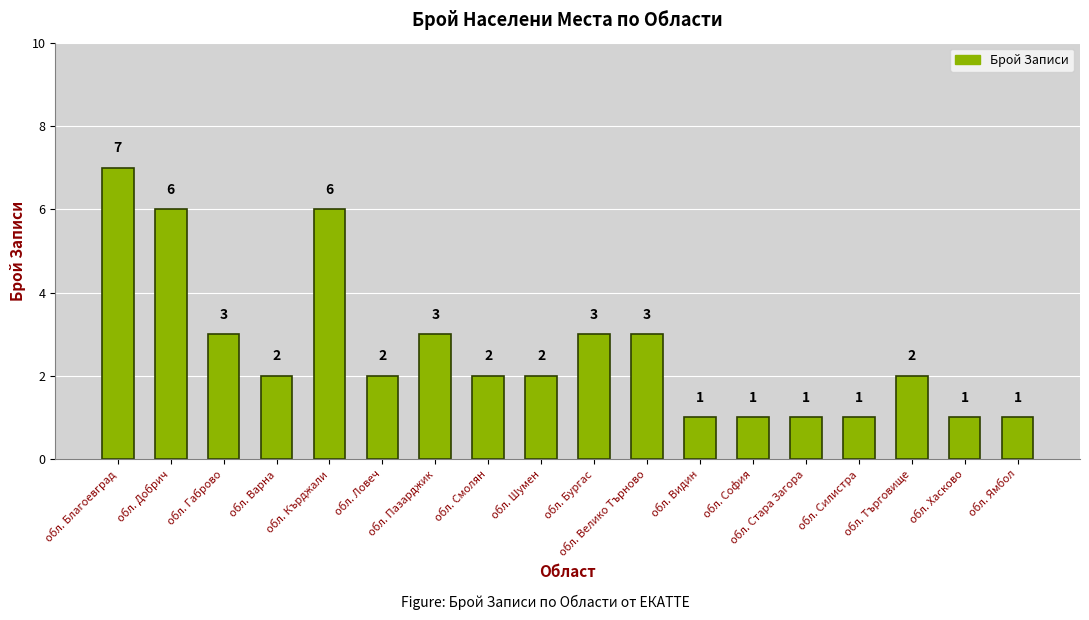

Reading right to left, transcribe all the data shown in this chart.

обл. Ямбол=1	обл. Хасково=1	обл. Търговище=2	обл. Силистра=1	обл. Стара Загора=1	обл. София=1	обл. Видин=1	обл. Велико Търново=3	обл. Бургас=3	обл. Шумен=2	обл. Смолян=2	обл. Пазарджик=3	обл. Ловеч=2	обл. Кърджали=6	обл. Варна=2	обл. Габрово=3	обл. Добрич=6	обл. Благоевград=7